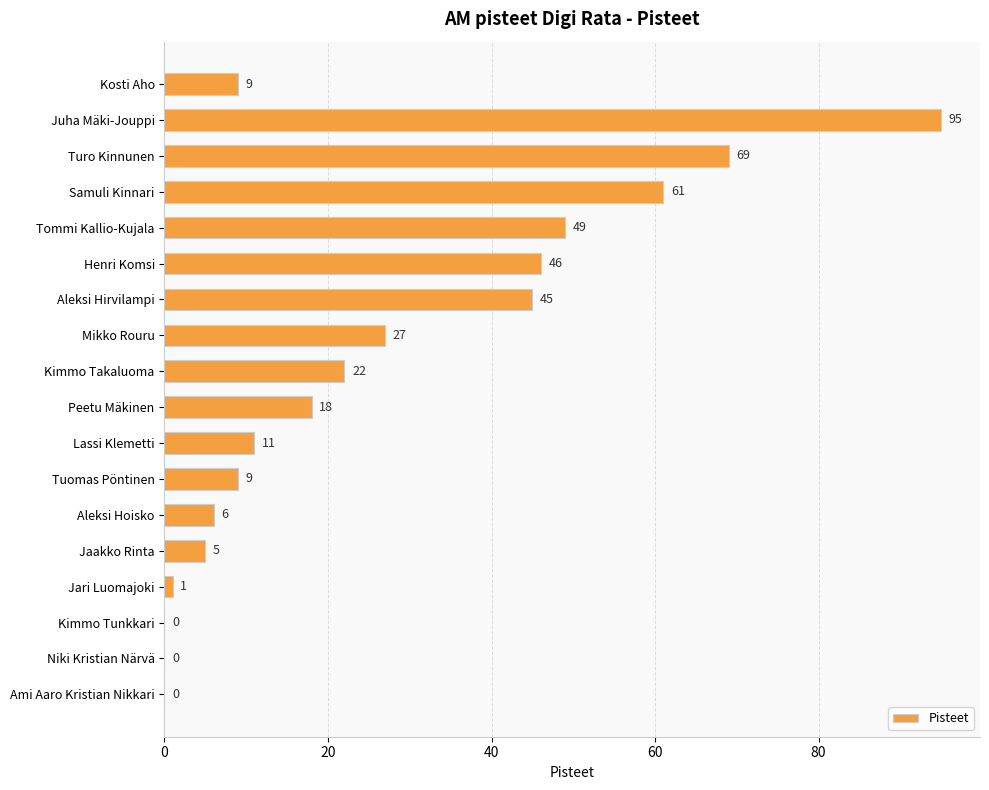

Reading top to bottom, list all the values displayed in this chart.

Kosti Aho=9	Juha Mäki-Jouppi=95	Turo Kinnunen=69	Samuli Kinnari=61	Tommi Kallio-Kujala=49	Henri Komsi=46	Aleksi Hirvilampi=45	Mikko Rouru=27	Kimmo Takaluoma=22	Peetu Mäkinen=18	Lassi Klemetti=11	Tuomas Pöntinen=9	Aleksi Hoisko=6	Jaakko Rinta=5	Jari Luomajoki=1	Kimmo Tunkkari=0	Niki Kristian Närvä=0	Ami Aaro Kristian Nikkari=0